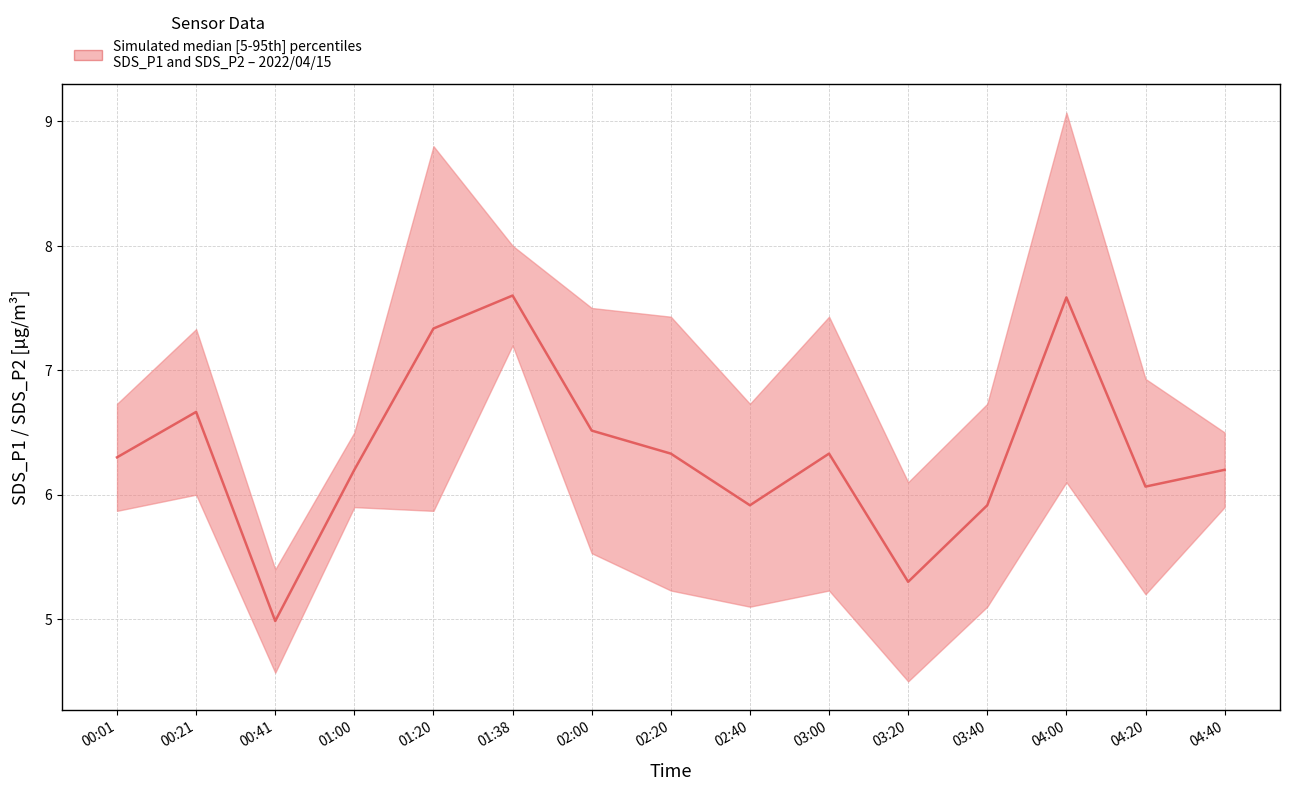

How many lines are shown in the chart?

1